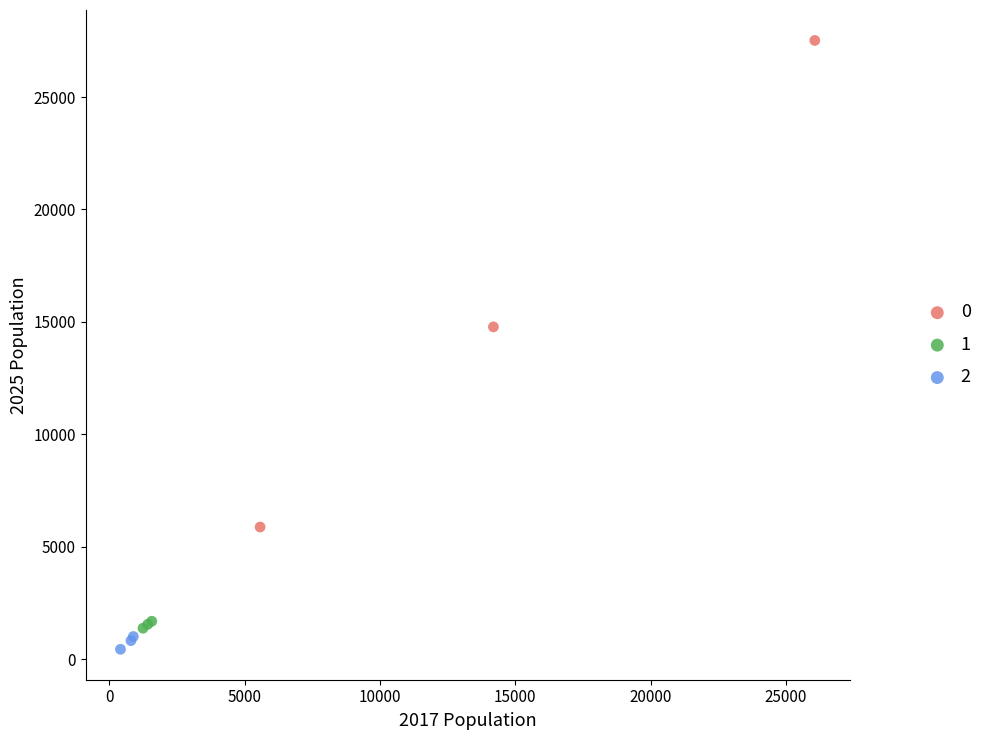

Which series contains the lowest Y value?

2